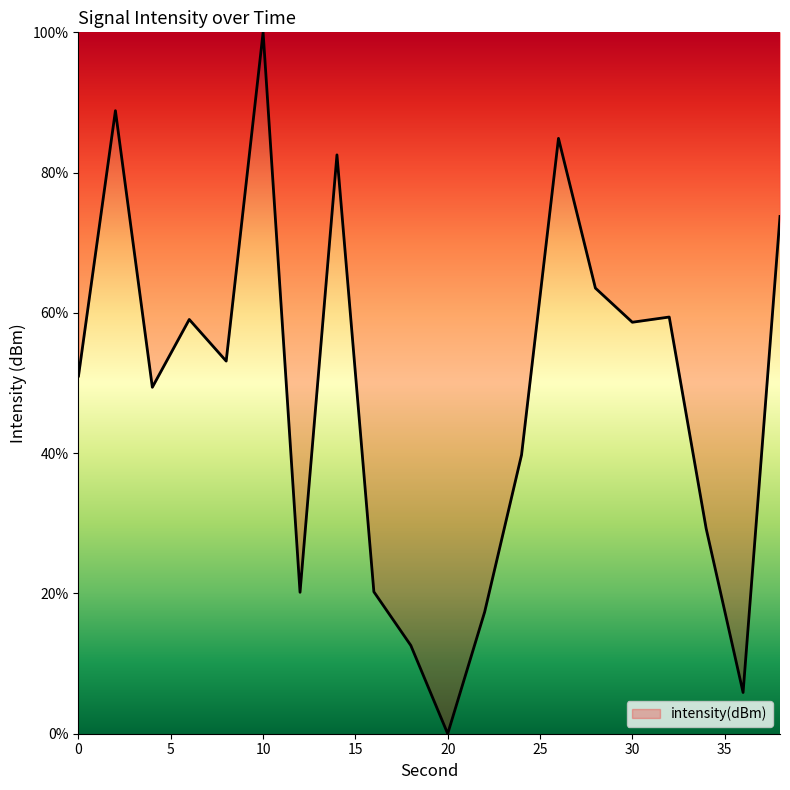

What is the maximum value shown in the chart?

100.0